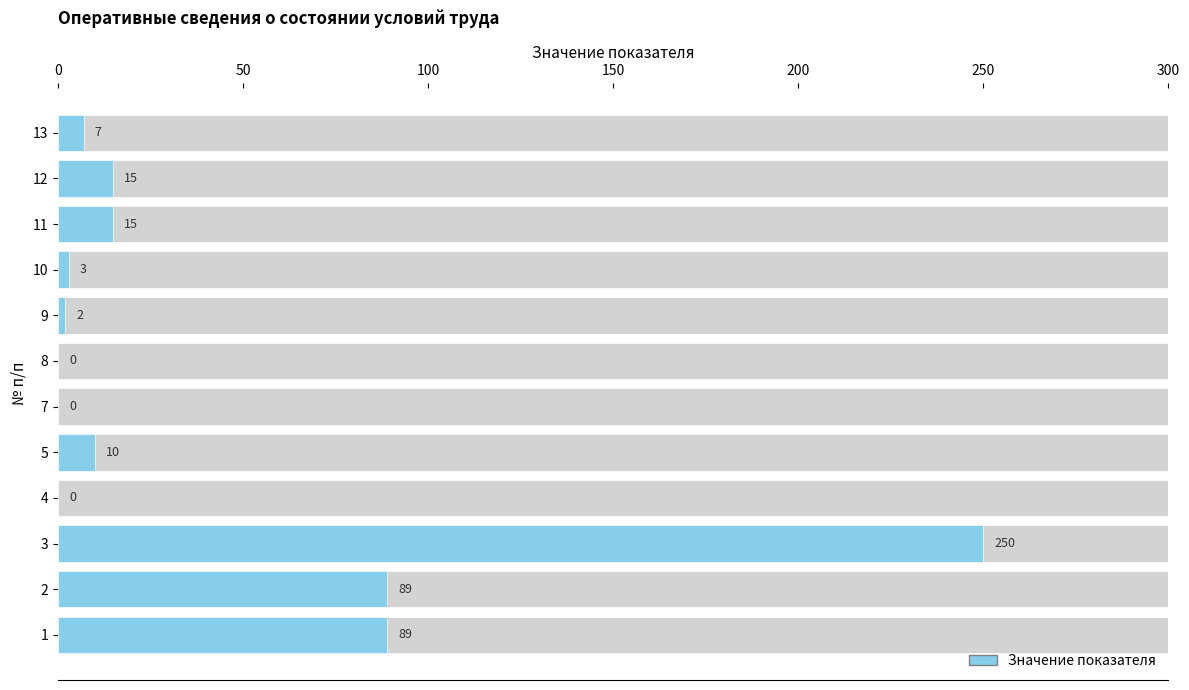

Are the bars horizontal?

Yes